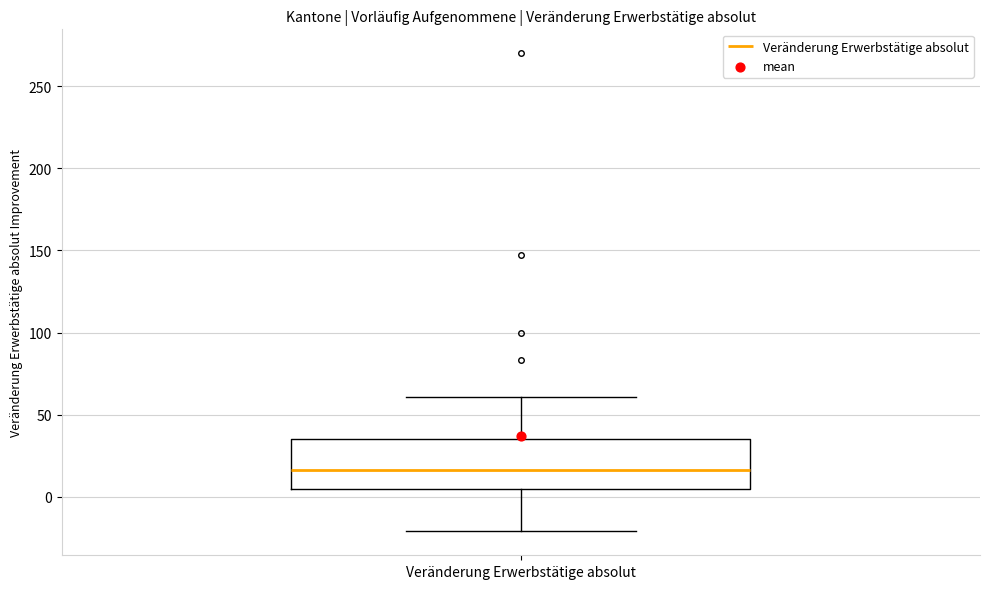

Read this box plot against the y-axis: the position of the median line, the range covered by the box, and the ends of both whiskers. The values are not printed on the chart, so give them approximately, as read against the axis.

median 15, box 5 to 35, whiskers -20 to 60